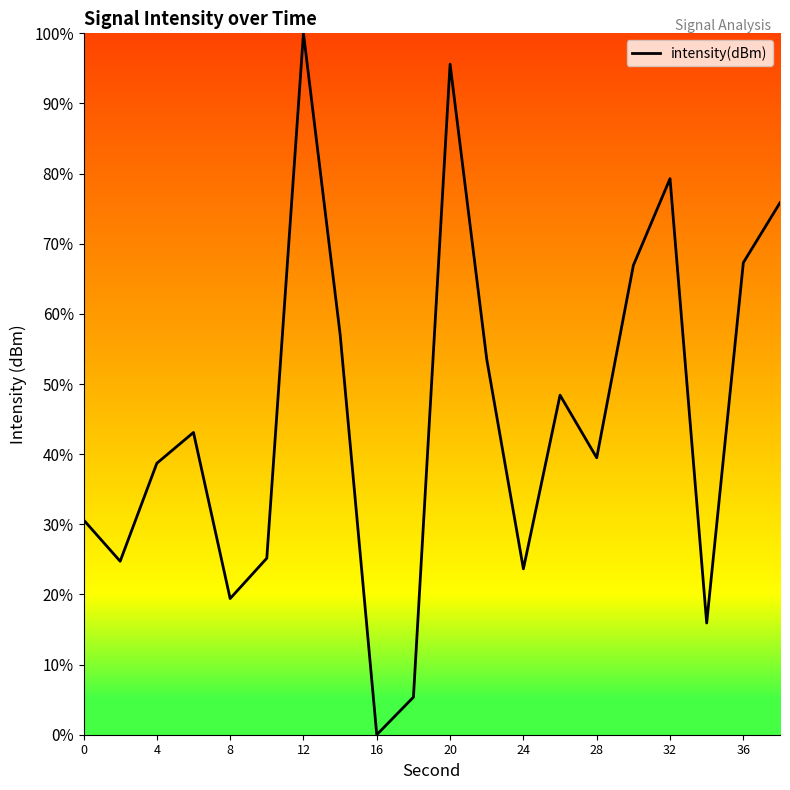

What is the difference between the maximum and minimum values?

100.0